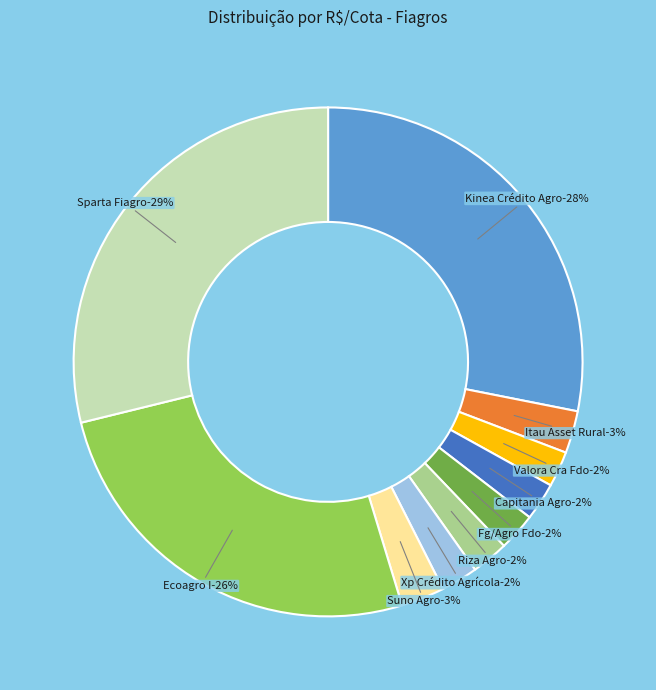

What is the change in value from RURA11 to FGAA11?

-1.0